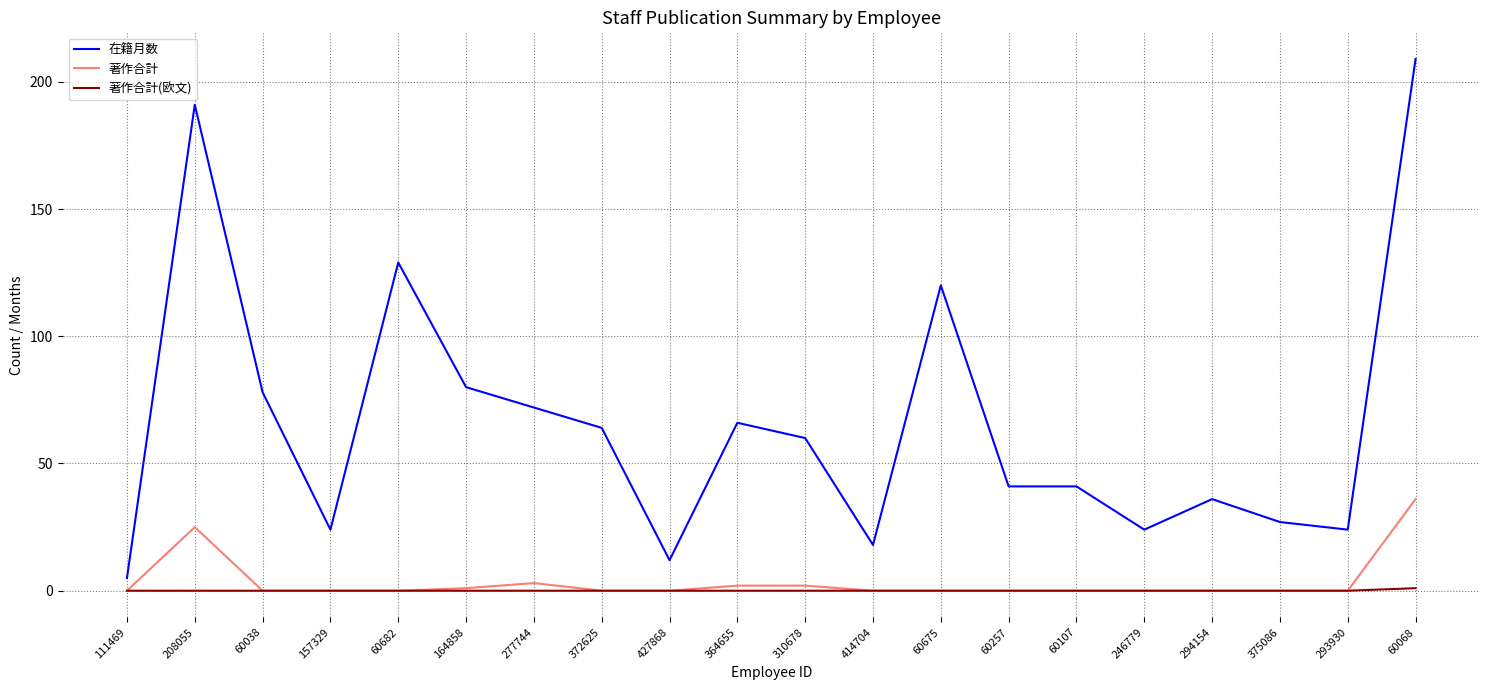

Which series changed the most between 277744 and 372625?

在籍月数